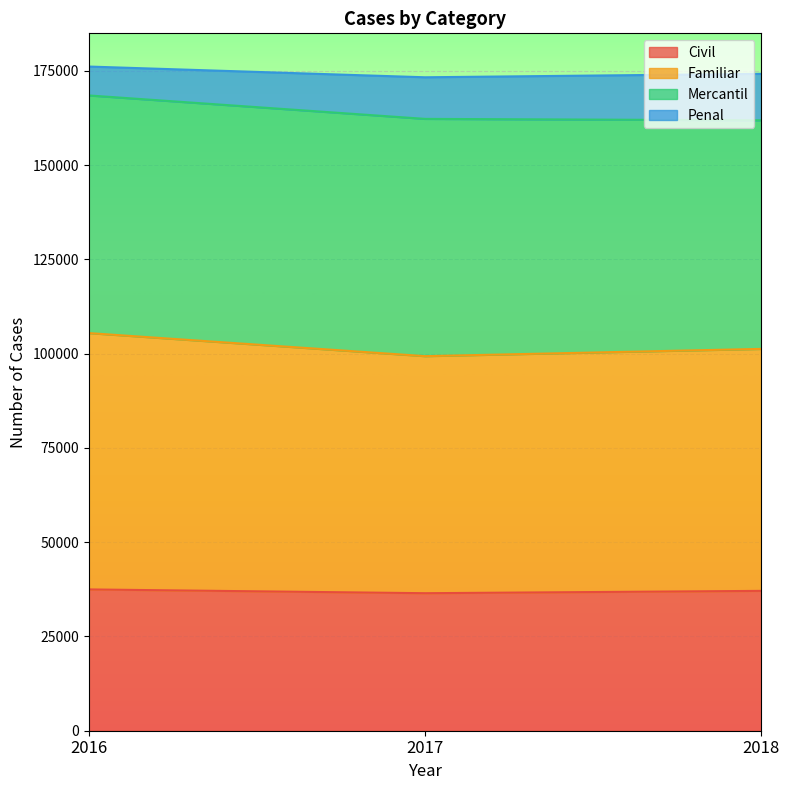

What is the value of the Familiar point at the 2nd from the left?

99320